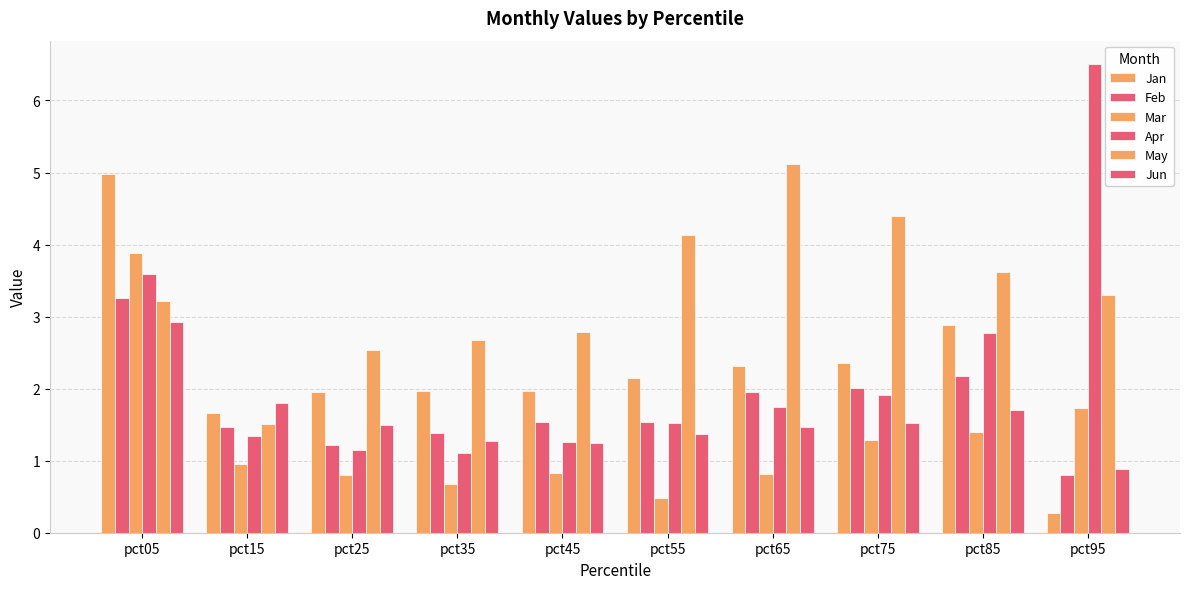

Count the number of data series in this chart.

6